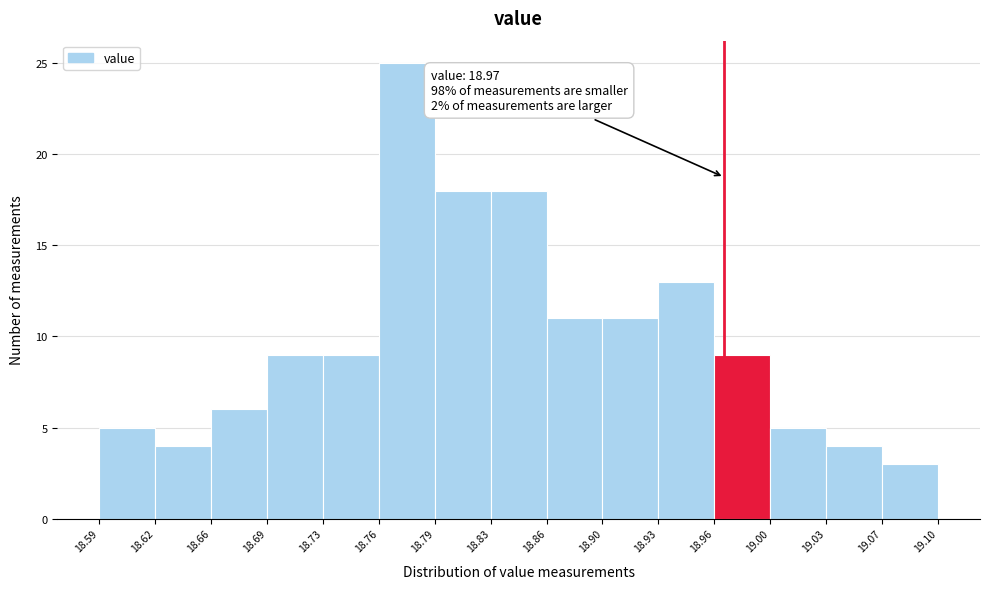

Which range on the x-axis has the tallest bar?

18.76 to 18.79